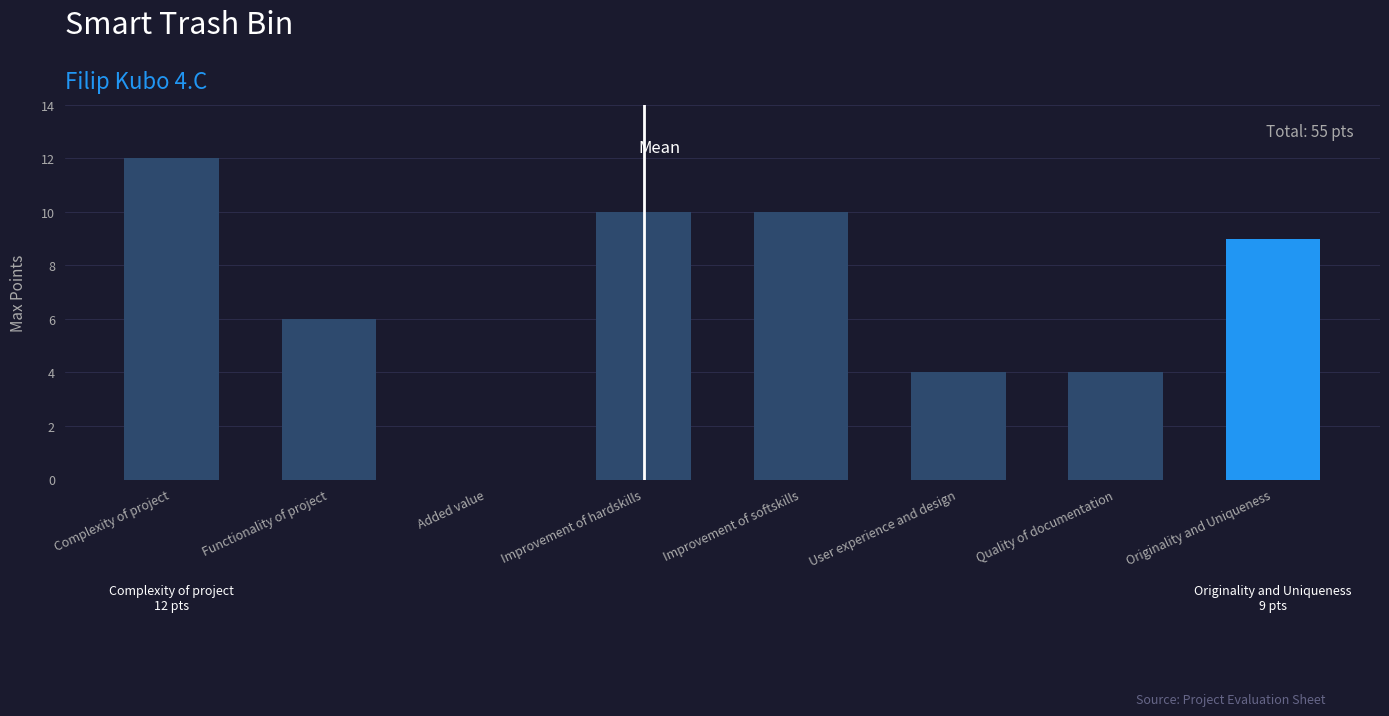

Rank the categories by value from lowest to highest.

Added value, User experience and design, Quality of documentation, Functionality of project, Originality and Uniqueness, Improvement of hardskills, Improvement of softskills, Complexity of project